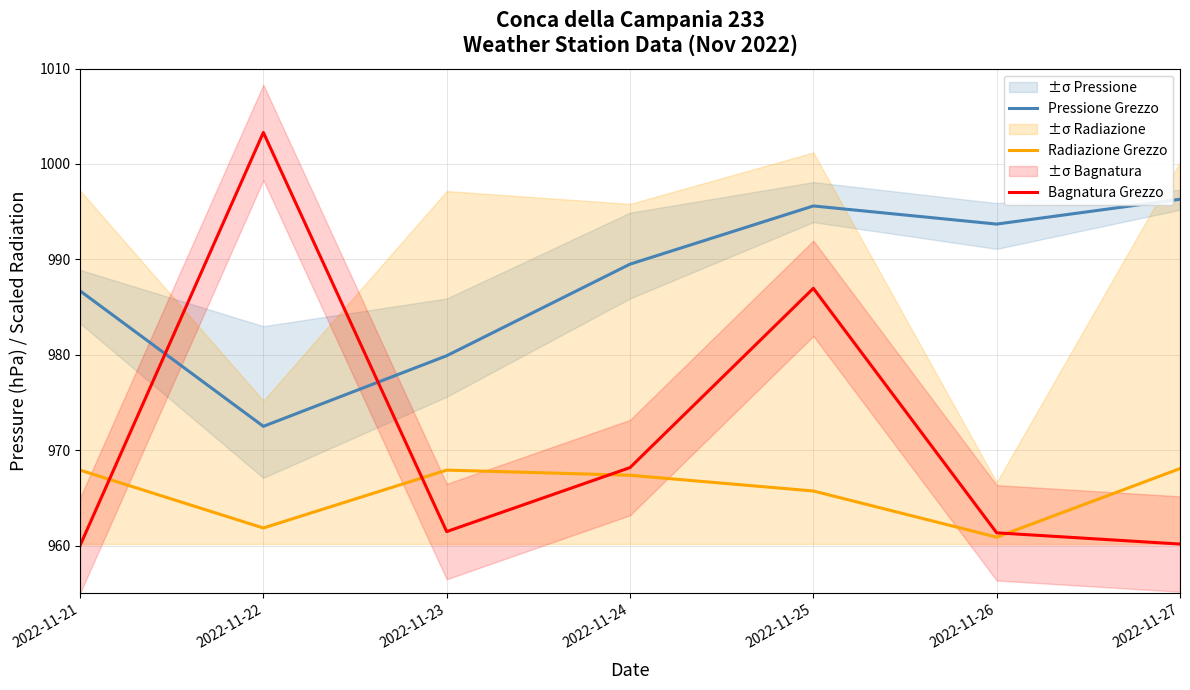

Reading left to right, extract all data points from this chart.

Pressione Grezzo: 2022-11-21=986.7	2022-11-22=972.5	2022-11-23=979.9	2022-11-24=989.5	2022-11-25=995.6	2022-11-26=993.7	2022-11-27=996.3
Radiazione Grezzo: 2022-11-21=967.9	2022-11-22=961.8	2022-11-23=967.9	2022-11-24=967.4	2022-11-25=965.7	2022-11-26=960.9	2022-11-27=968.1
Bagnatura Grezzo: 2022-11-21=960.0	2022-11-22=1003.3	2022-11-23=961.5	2022-11-24=968.2	2022-11-25=987.0	2022-11-26=961.3	2022-11-27=960.2